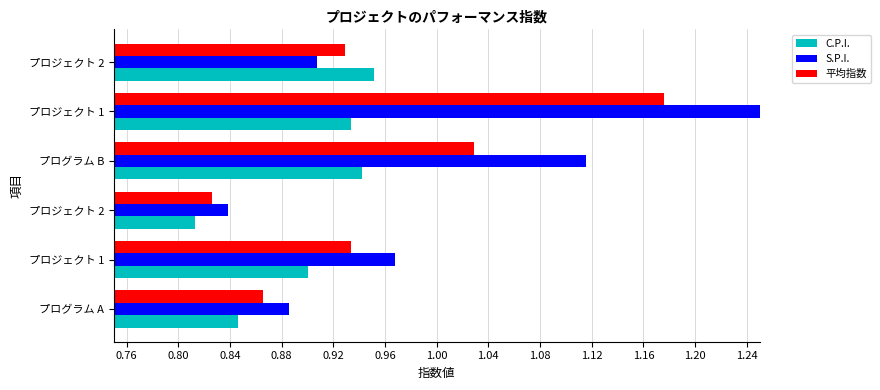

What is the value of the S.P.I. bar at the 5th from the left?

1.4